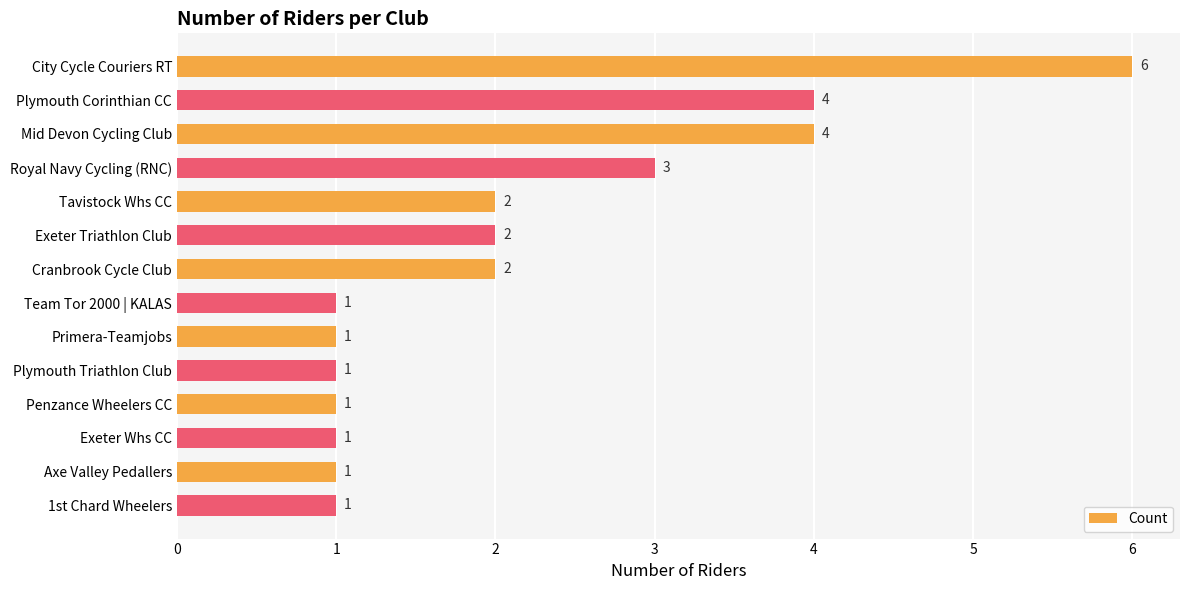

What position from the top is Axe Valley Pedallers?

13